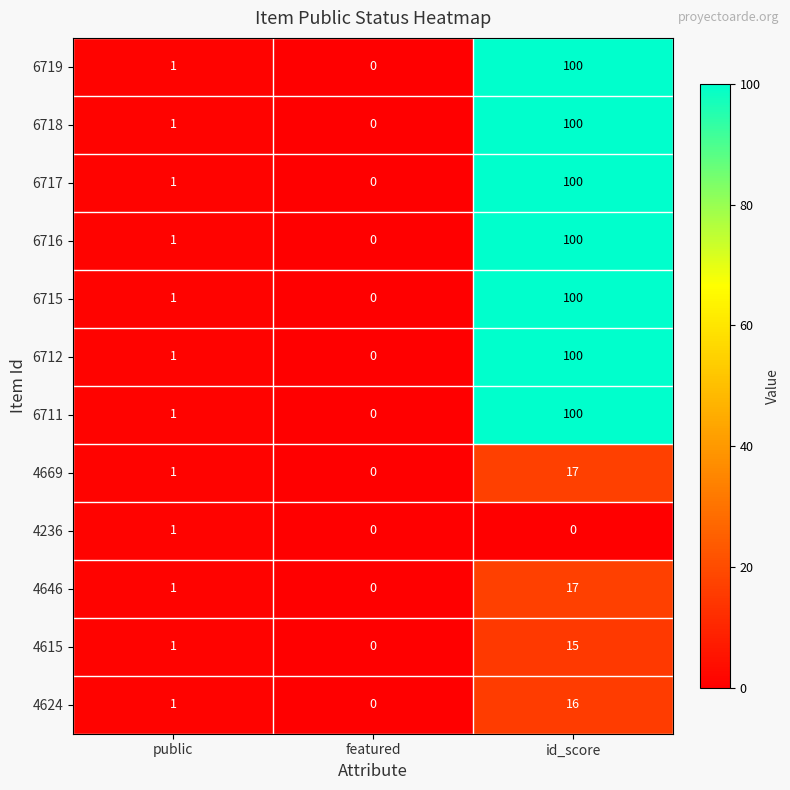

Is it true that 4615 equals 1 at public?

True